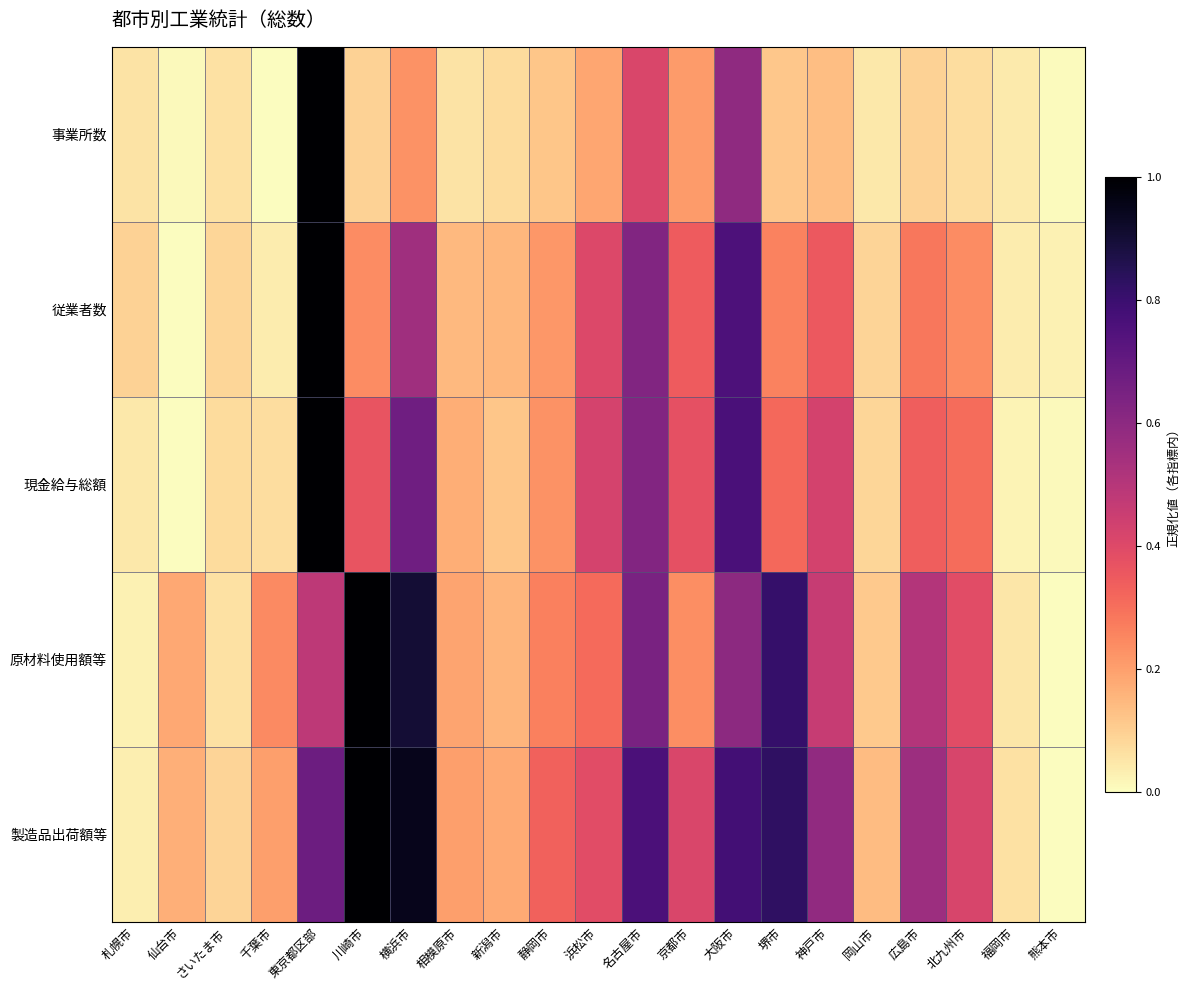

Which series has the largest range (max minus min)?

事業所数